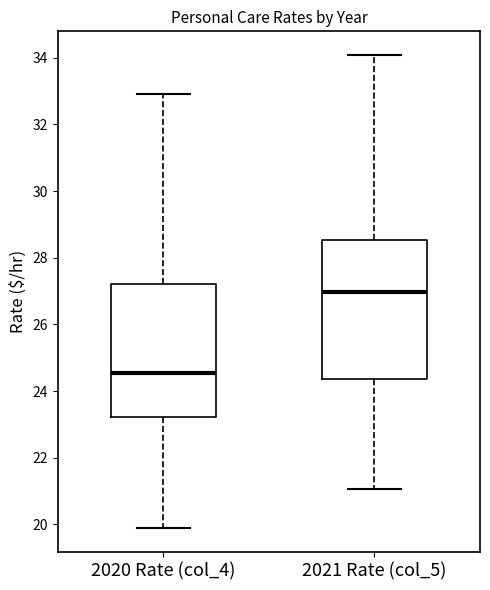

Where does the upper whisker of the box for 2021 Rate (col_5) end on the y-axis? The values are not printed on the chart, so give them approximately, as read against the axis.

34.0